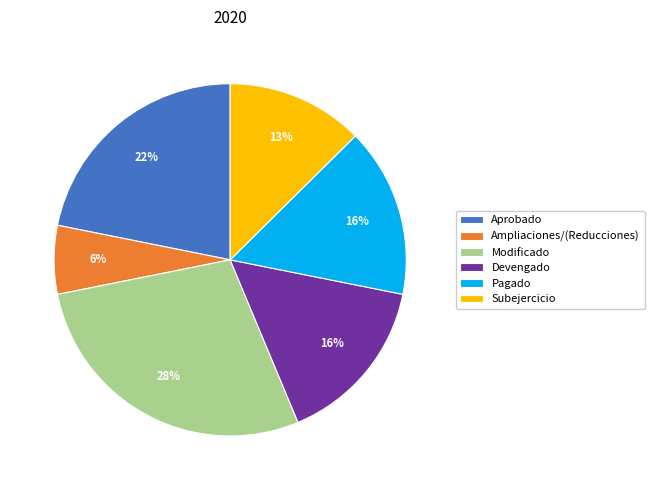

Is Pagado the majority of the pie?

No